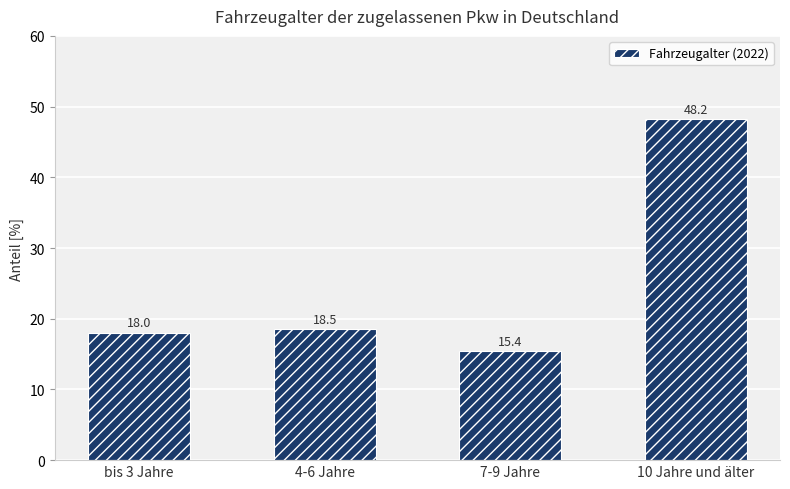

How many data points are less than 18?

1